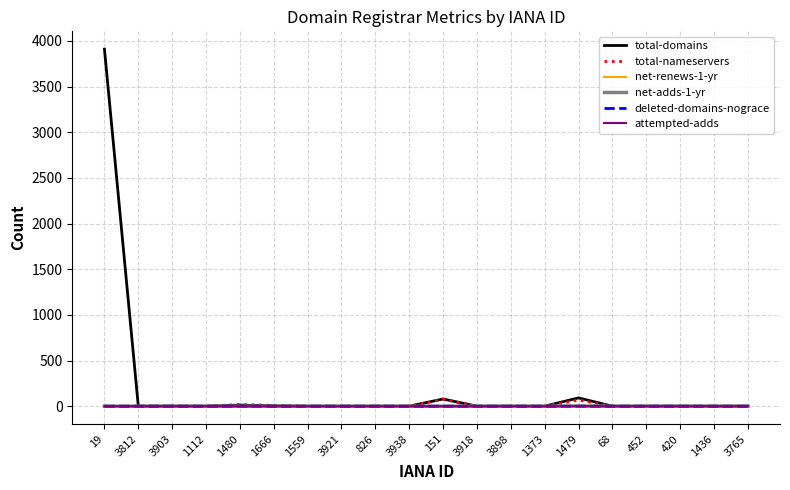

Is the value of deleted-domains-nograce at 1112 greater than the value of attempted-adds at 19?

No